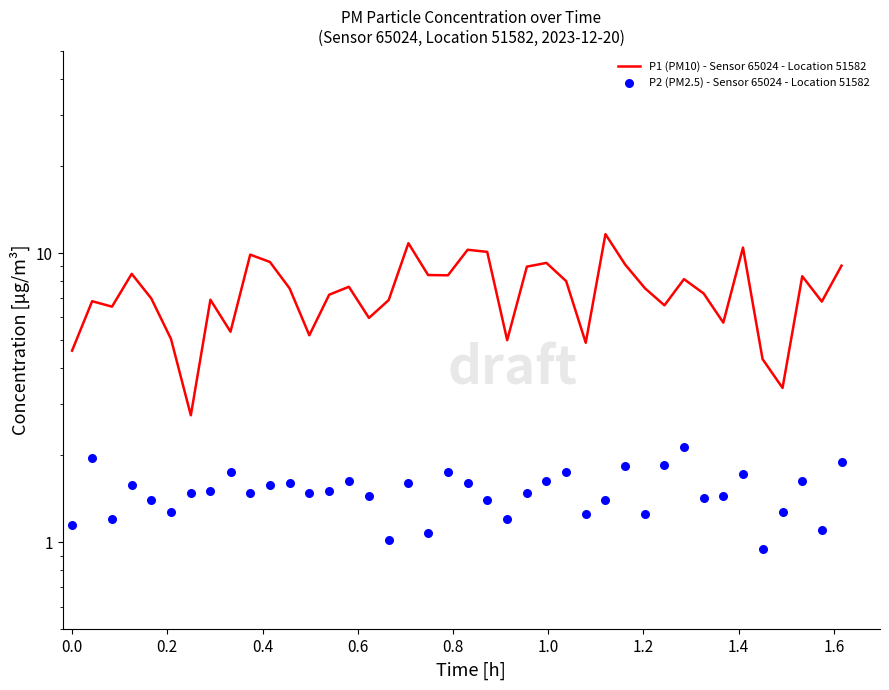

At how many categories does at least one series exceed 6?

29